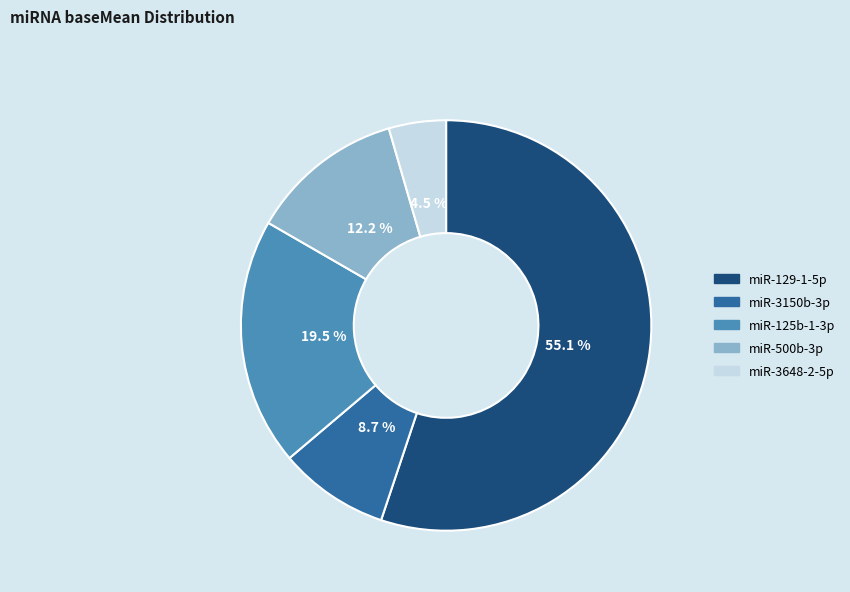

What is the smallest slice in the pie chart?

miR-3648-2-5p